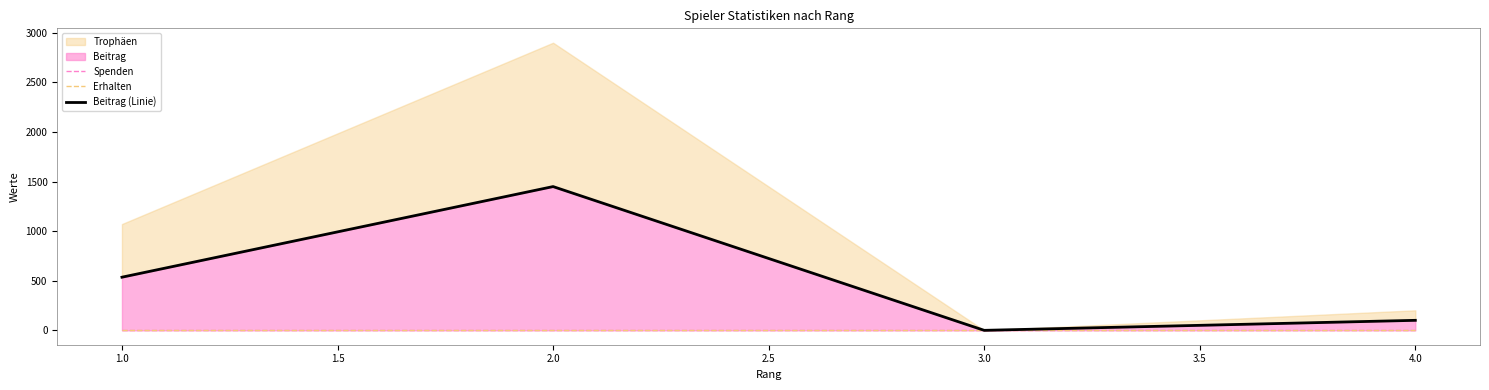

How many values in Beitrag (Linie) are above zero?

3